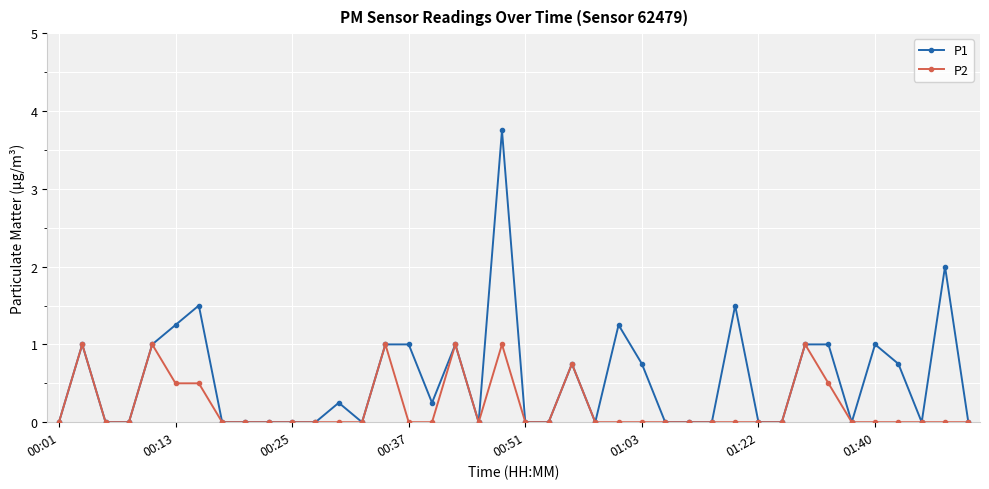

Which series has the largest total across all categories?

P1